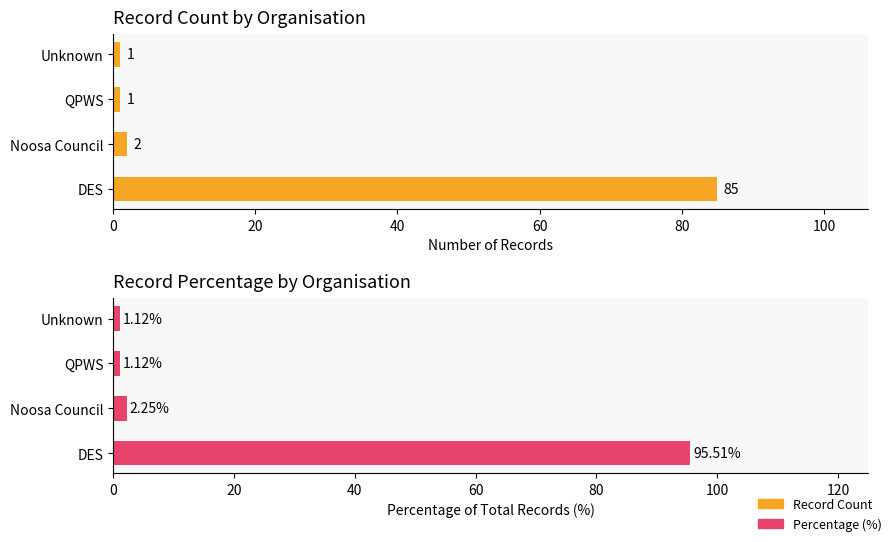

What is the value of the Percentage (%) bar at the 2nd from the left?

2.2